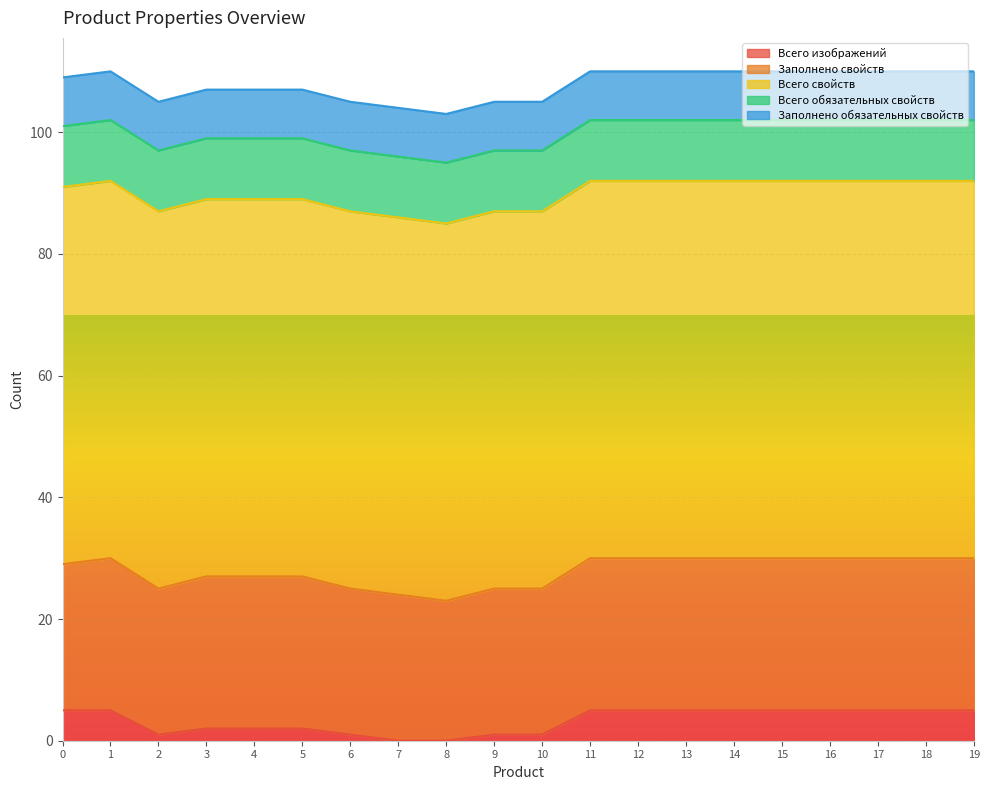

The Всего изображений series shows 5 at 19. True or false?

True